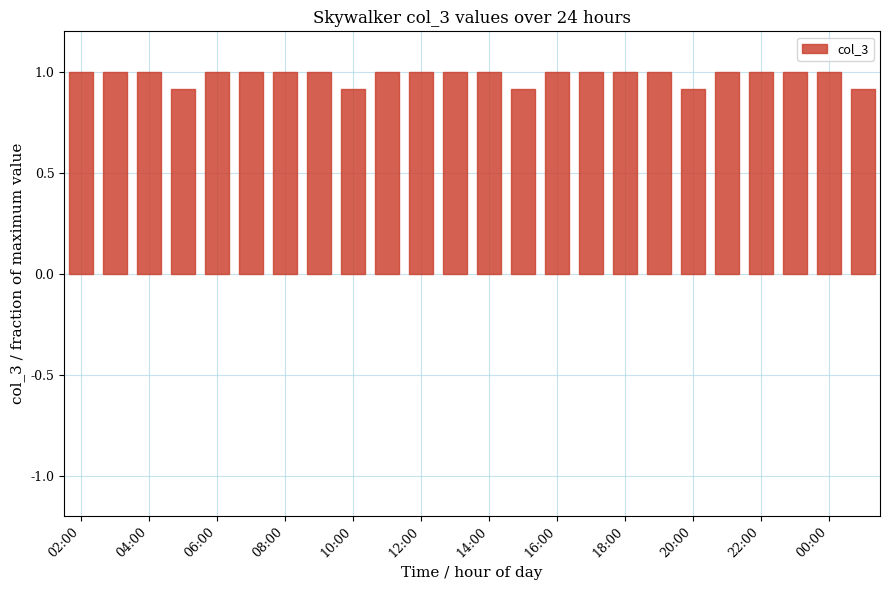

Does the chart contain any negative values?

No